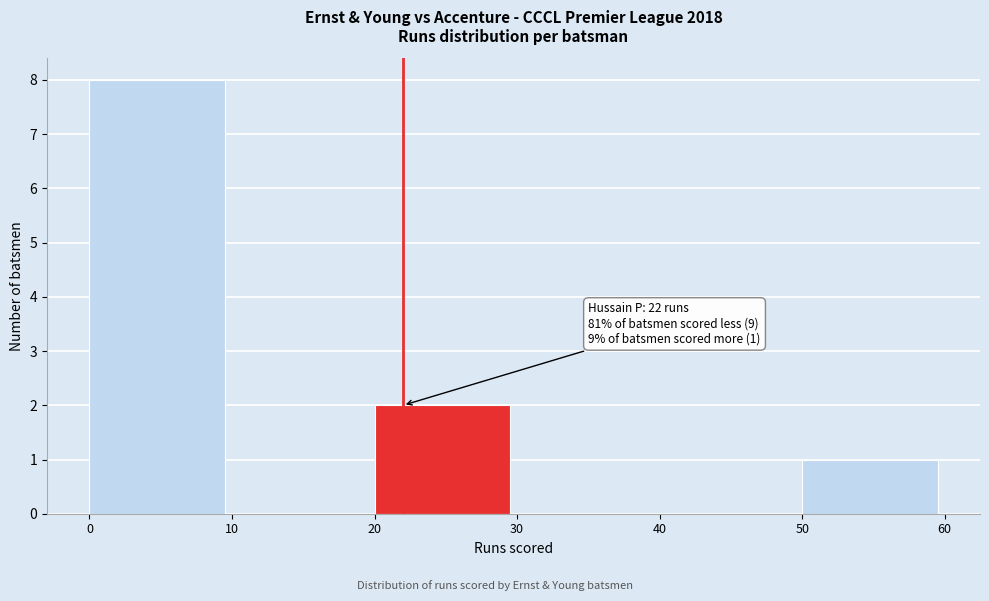

Over which range of the x-axis is the bar tallest?

0 to 10